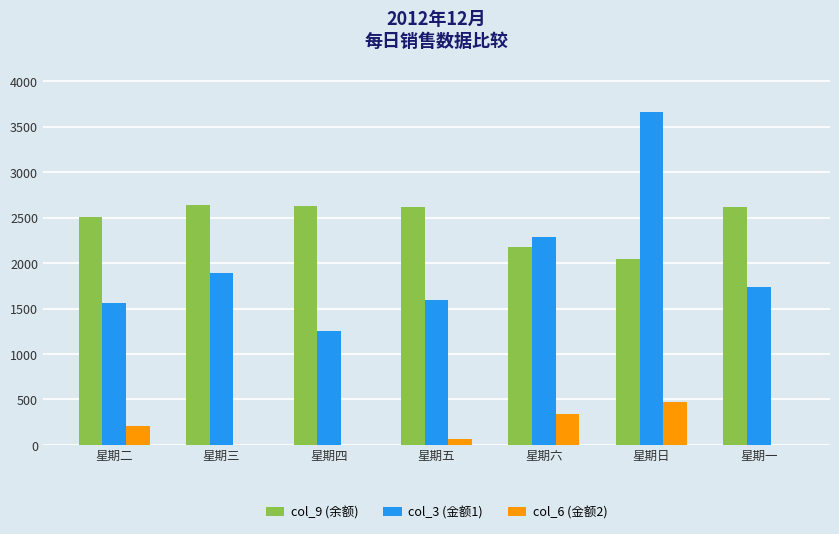

Which category has the highest value across all series?

星期日